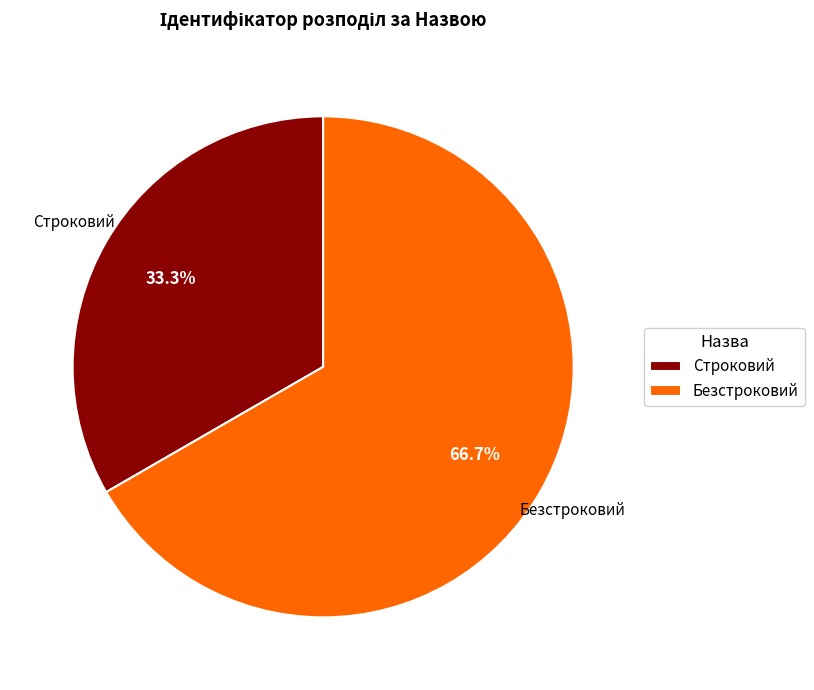

Count the number of slices in the pie.

2